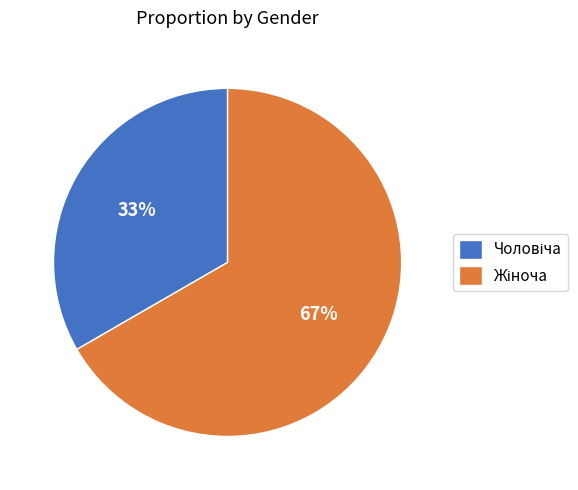

How many segments does this pie chart have?

2